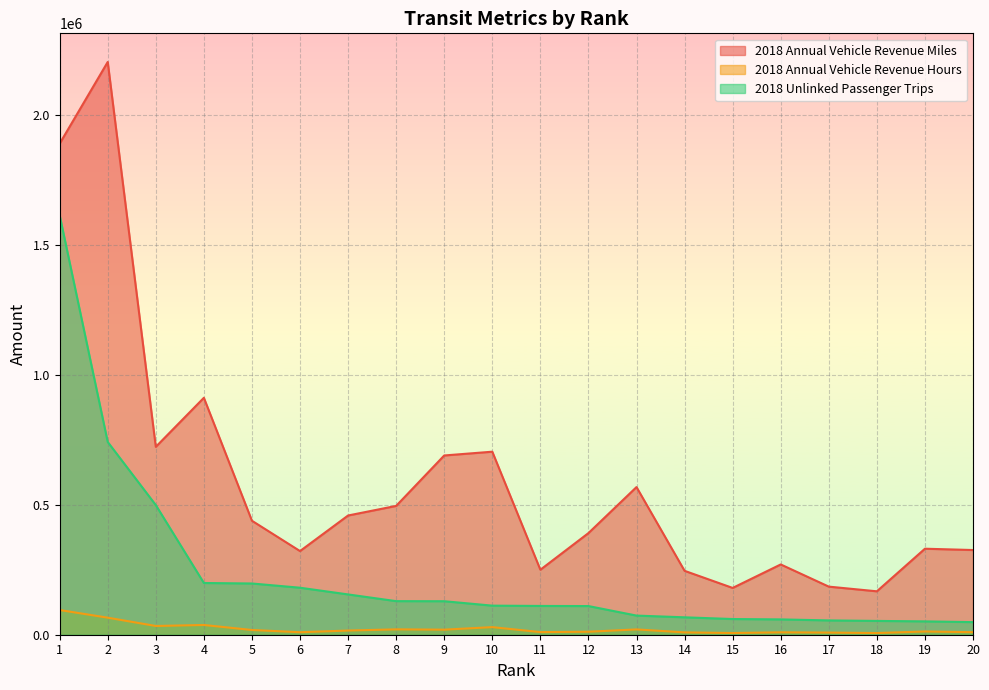

What is the difference between the 2018 Annual Vehicle Revenue Miles values at 12 and 17?

206144